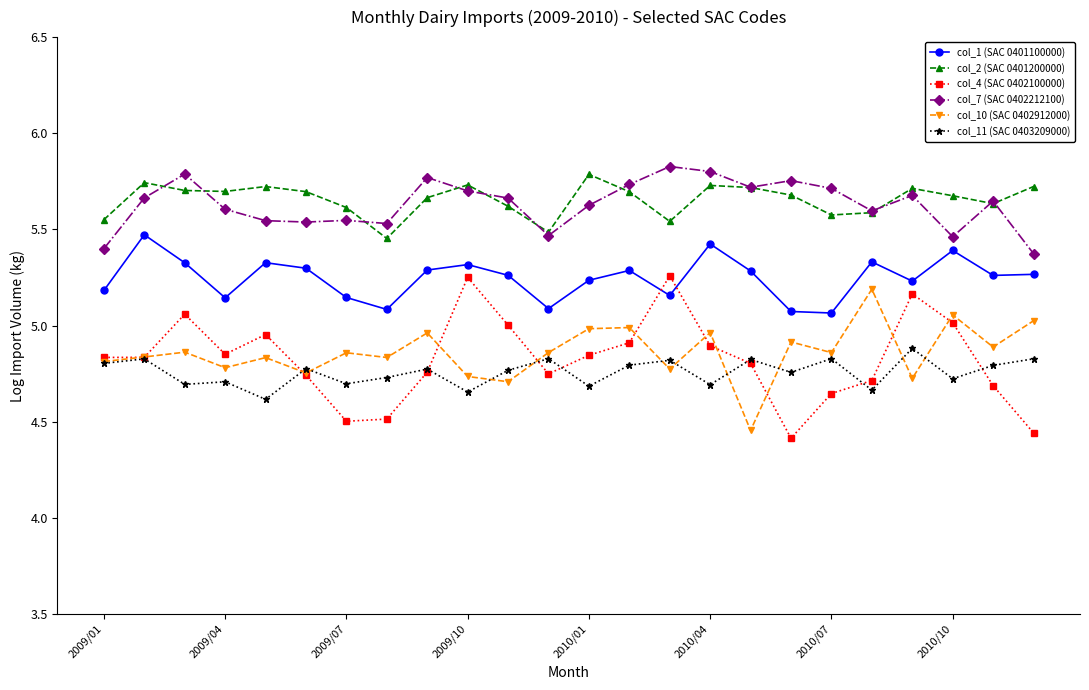

True or false: col_11 (SAC 0403209000) and col_1 (SAC 0401100000) intersect in this chart.

False